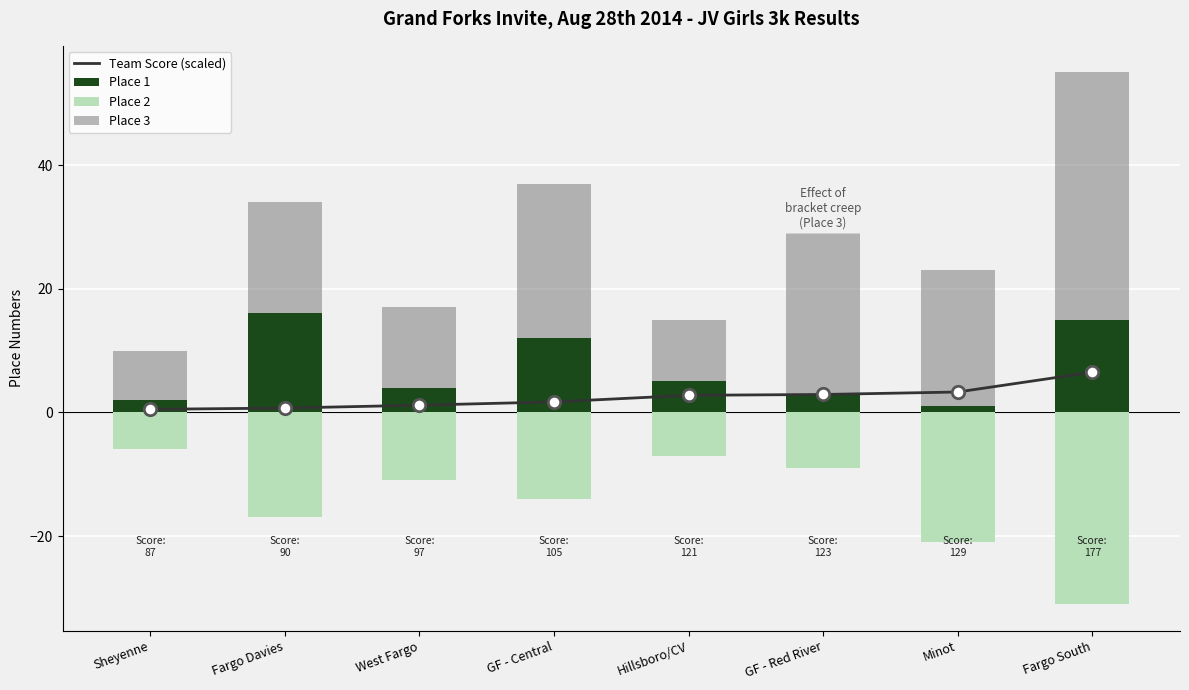

Is the value of Place 3 at Fargo Davies greater than the value of Team Score (scaled) at Sheyenne?

Yes